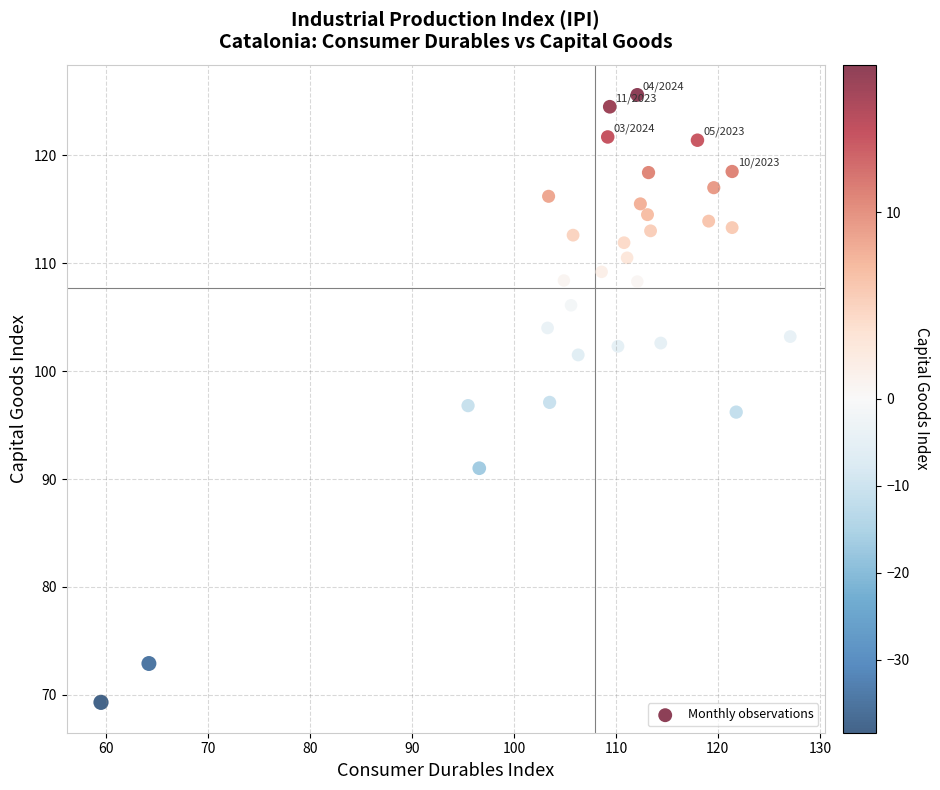

What is the range of Y values (max minus min)?

56.3